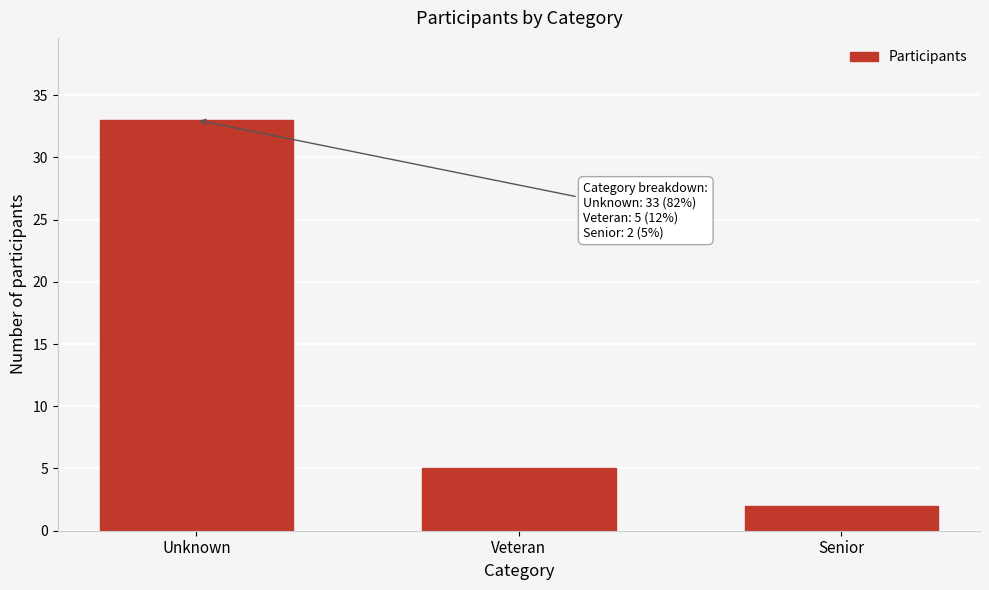

Reading right to left, what are all the values shown in this chart?

2	5	33